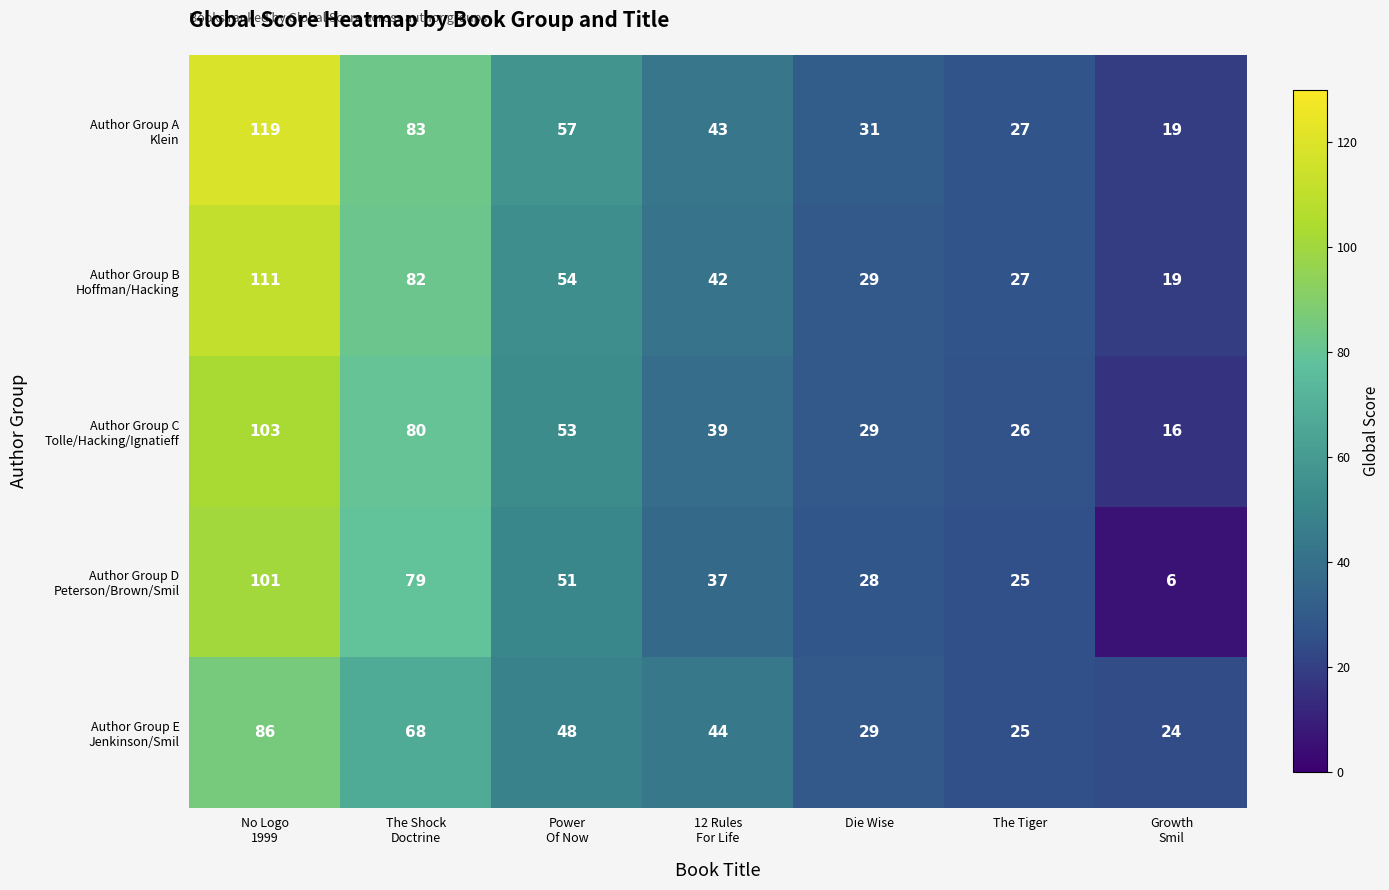

What is the greatest value displayed?

119